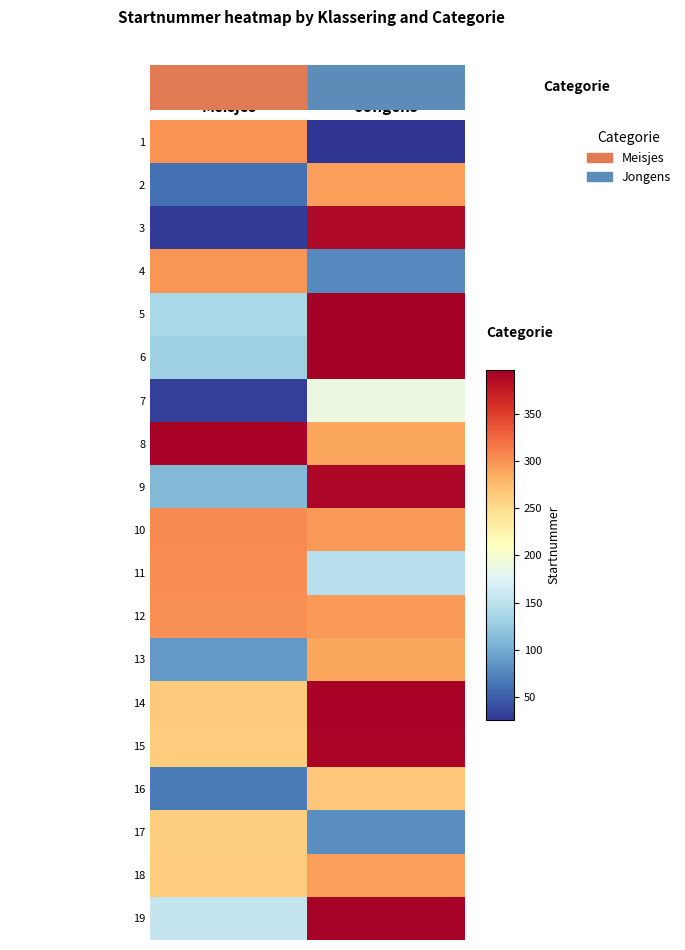

What is the difference between the highest and lowest values at Meisjes?

362